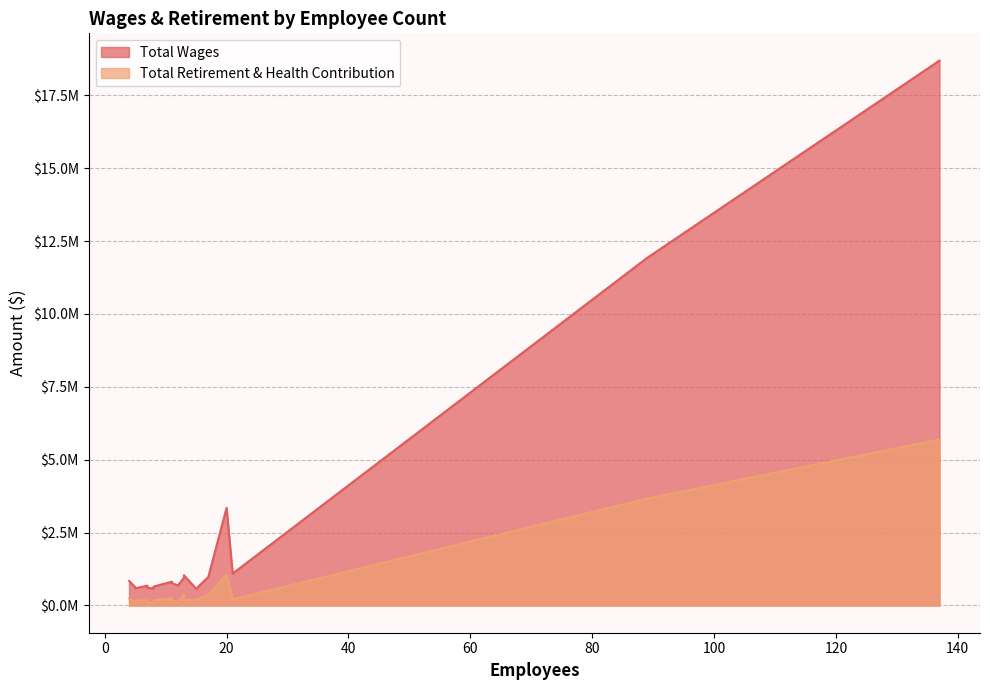

True or false: Total Wages has a value of 787942 at 11.

True